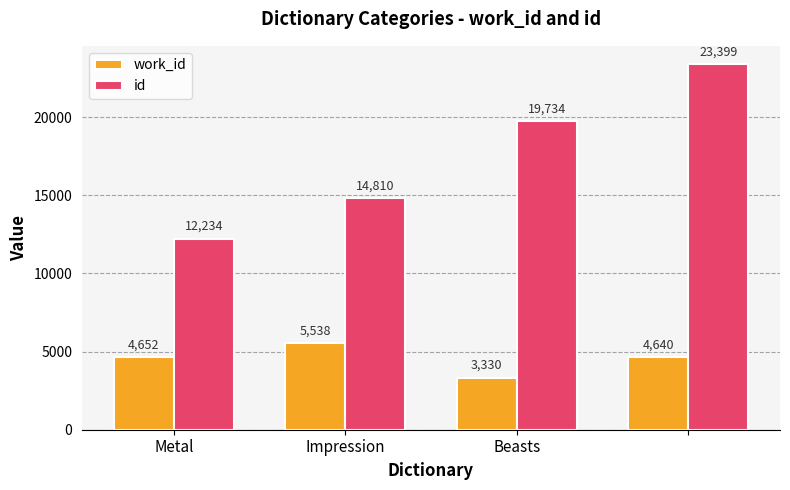

Which series has the largest total across all categories?

id